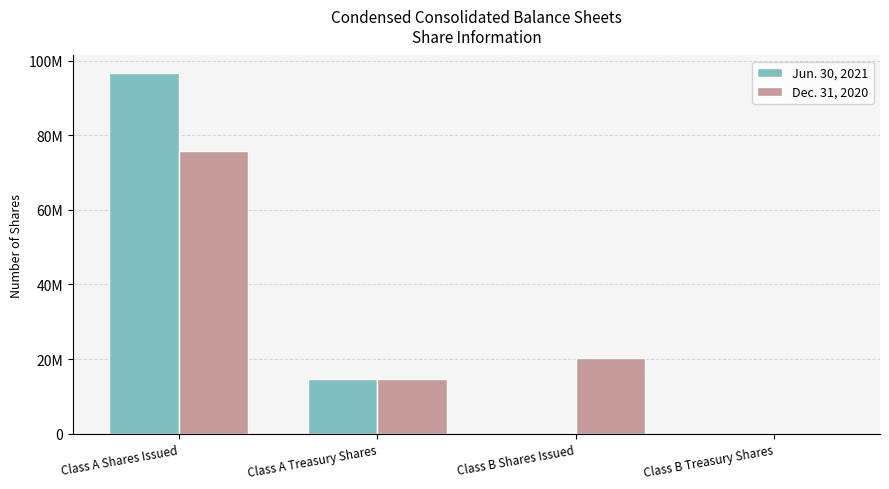

What is the label of the 4th bar from the right?

Class A Shares Issued